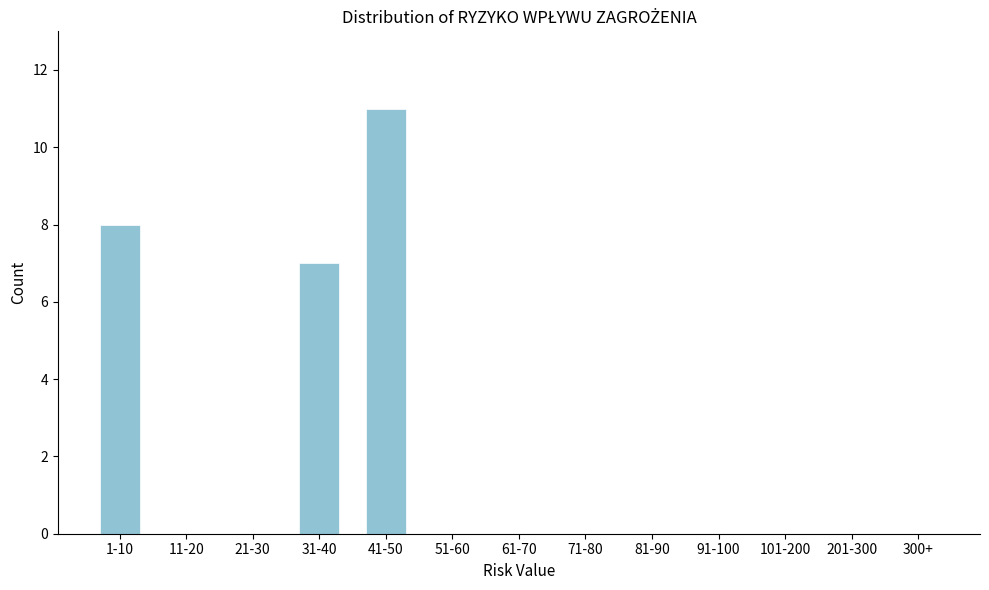

Reading left to right, extract all data points from this chart.

1-10=8	11-20=0	21-30=0	31-40=7	41-50=11	51-60=0	61-70=0	71-80=0	81-90=0	91-100=0	101-200=0	201-300=0	300+=0